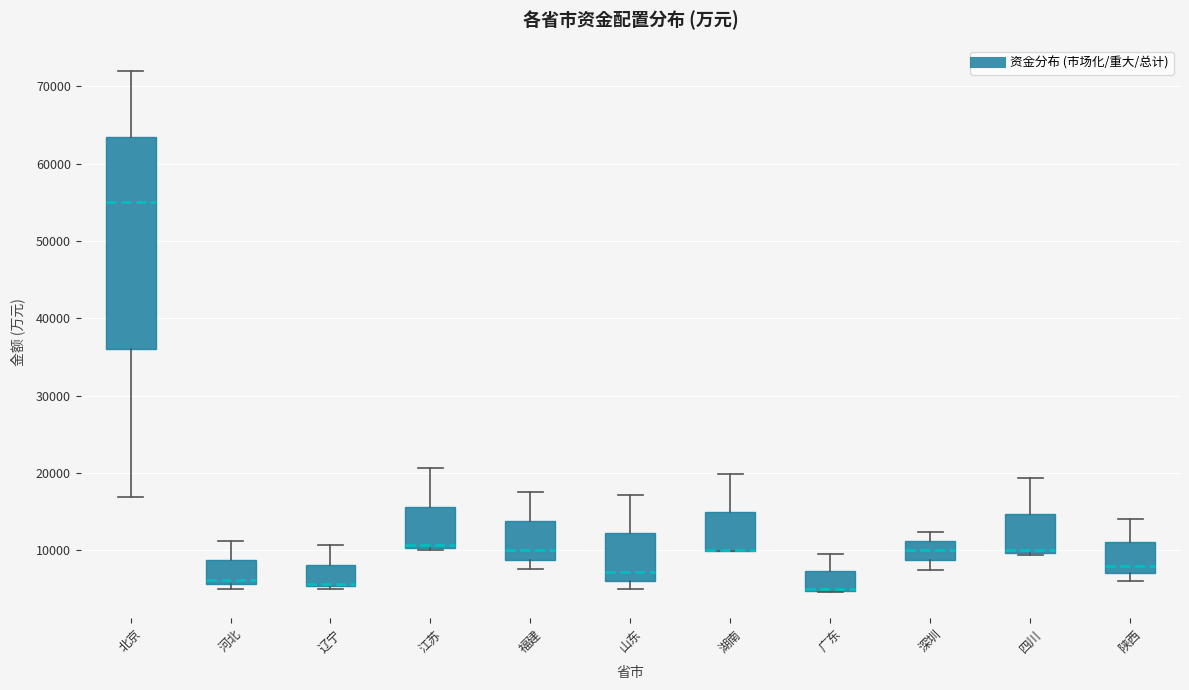

Where is the upper edge of the box for 深圳 on the y-axis? The values are not printed on the chart, so give them approximately, as read against the axis.

11000